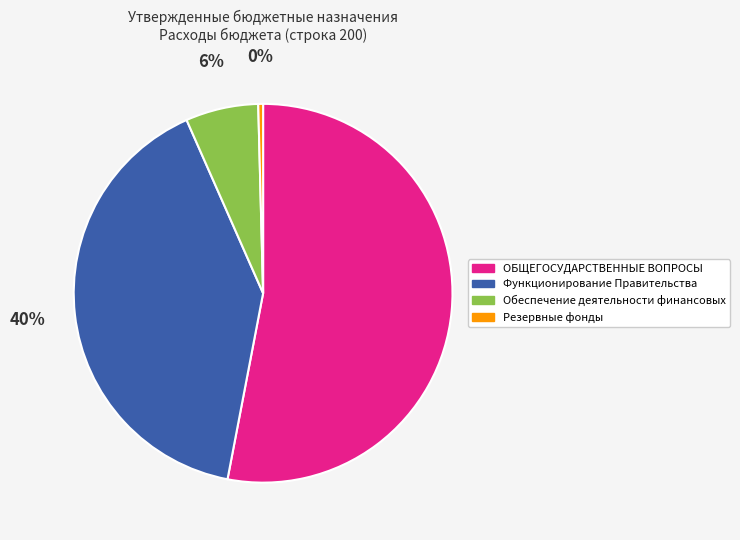

The Функционирование Правительства slice represents 29% of the pie. True or false?

False